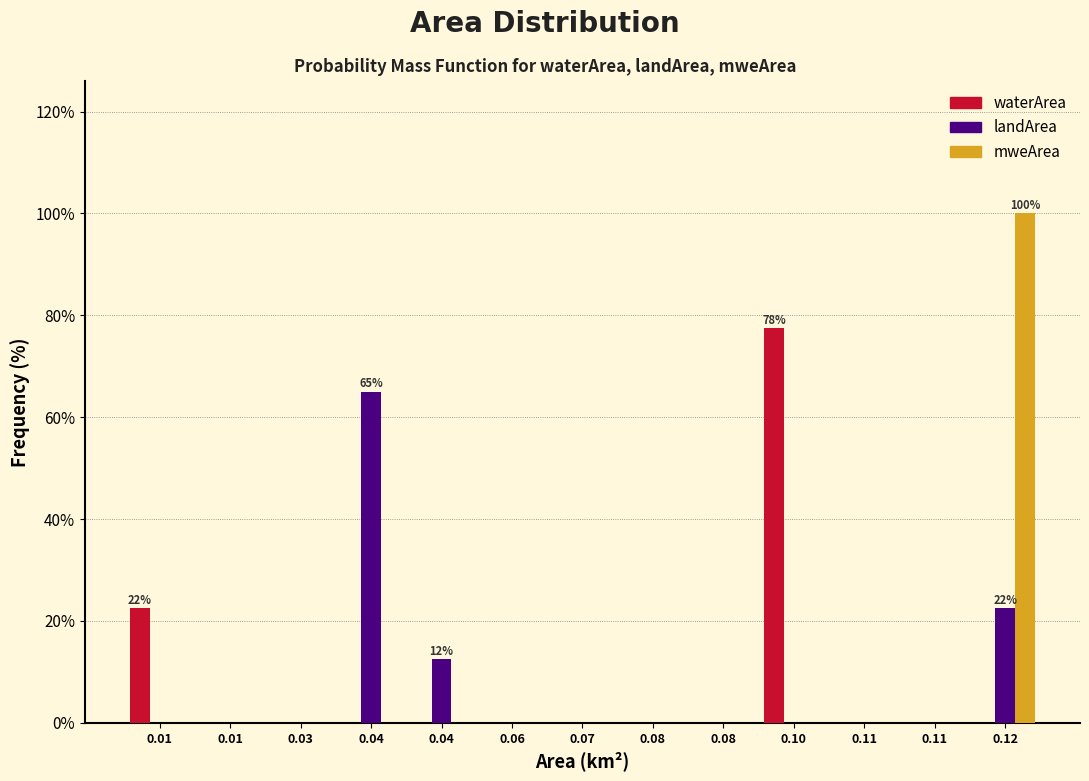

What are all the series names shown in the legend?

waterArea, landArea, mweArea